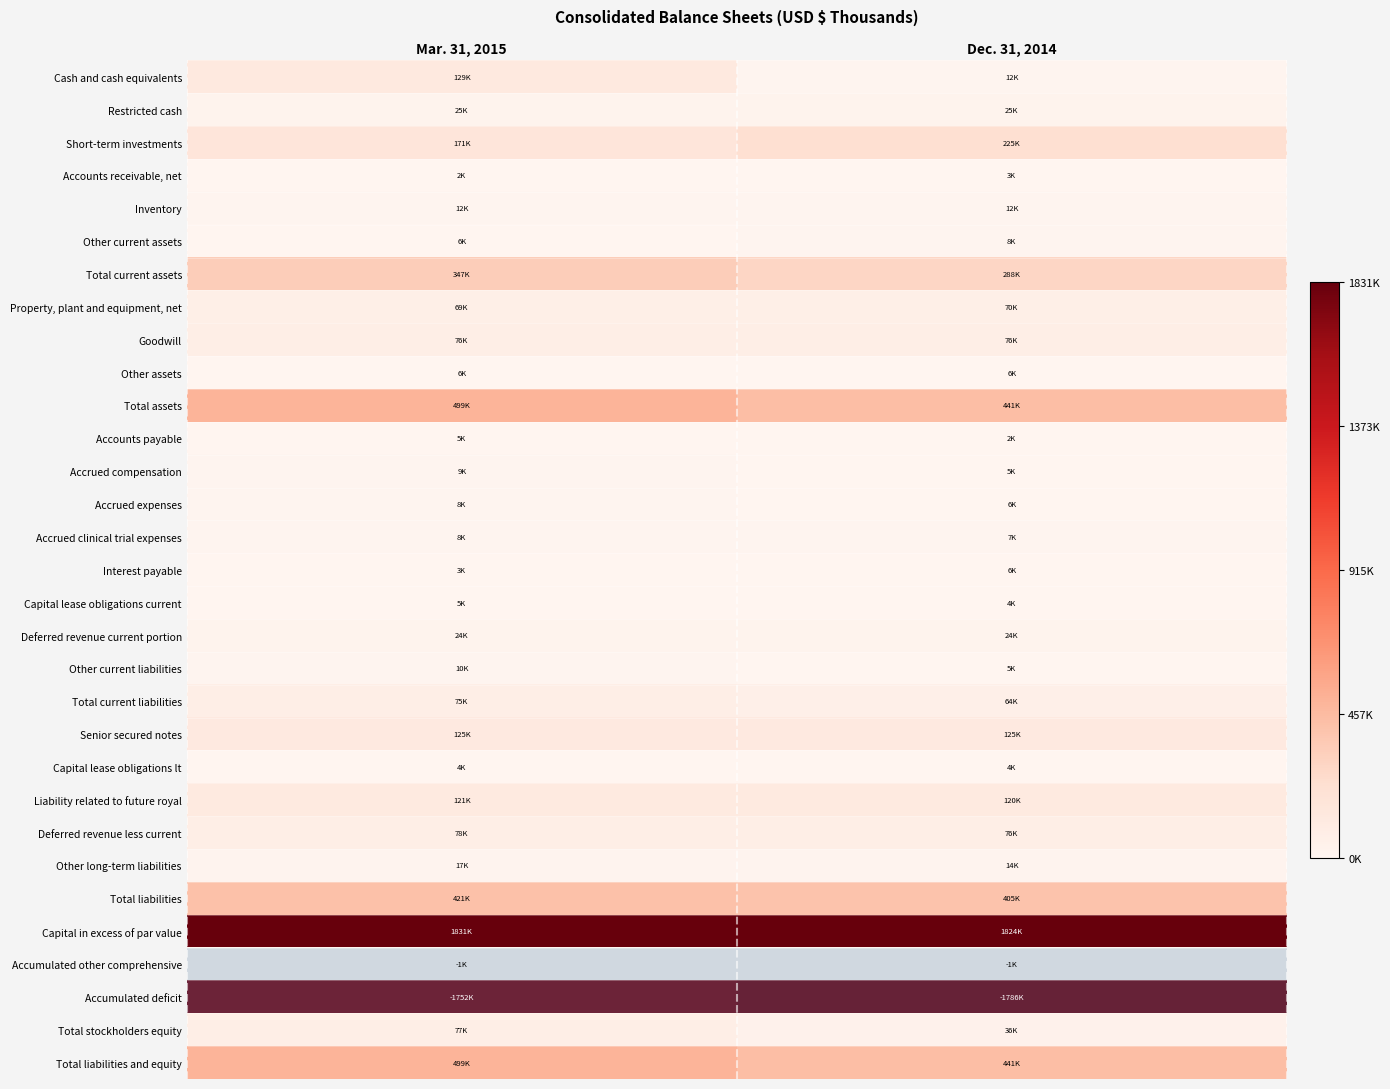

Between Dec. 31, 2014 and Mar. 31, 2015, which is larger?

Mar. 31, 2015